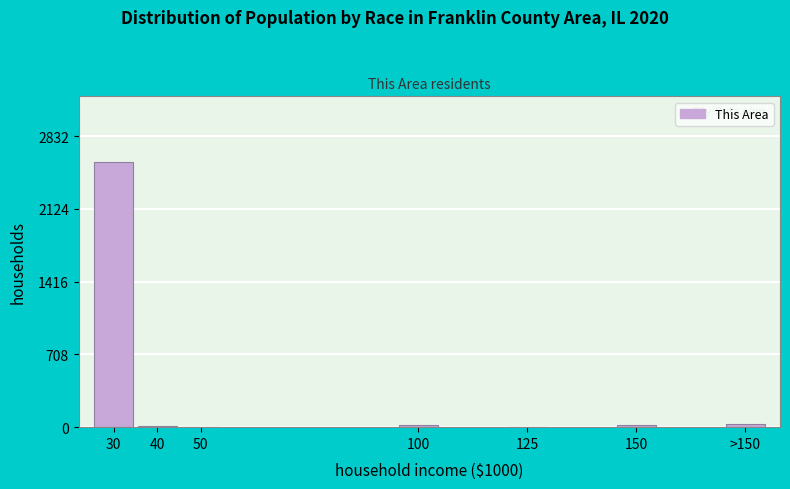

What is the sum of all values?

2673